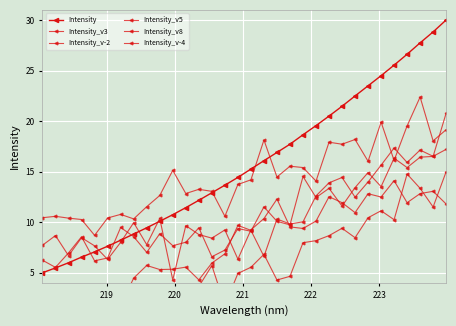

In Intensity_v-4, how many points are lower than both neighbors (excluding endpoints)?

10